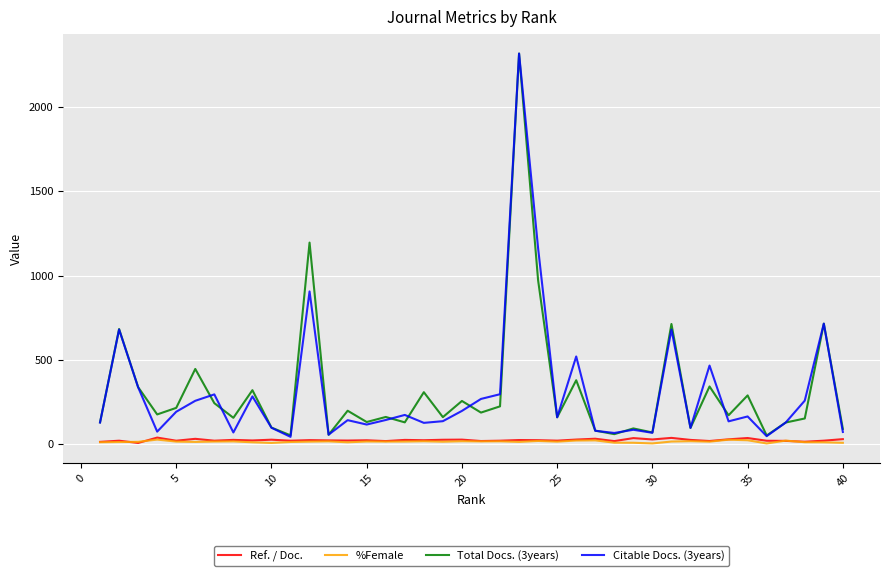

What is the highest value of the Citable Docs. (3years) series?

2318.0